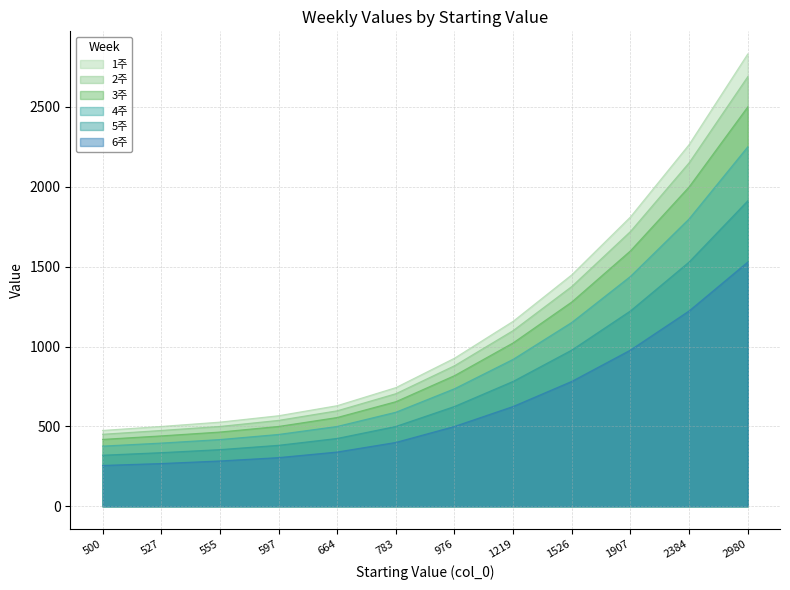

Is it true that 5주 equals 189 at 555?

False